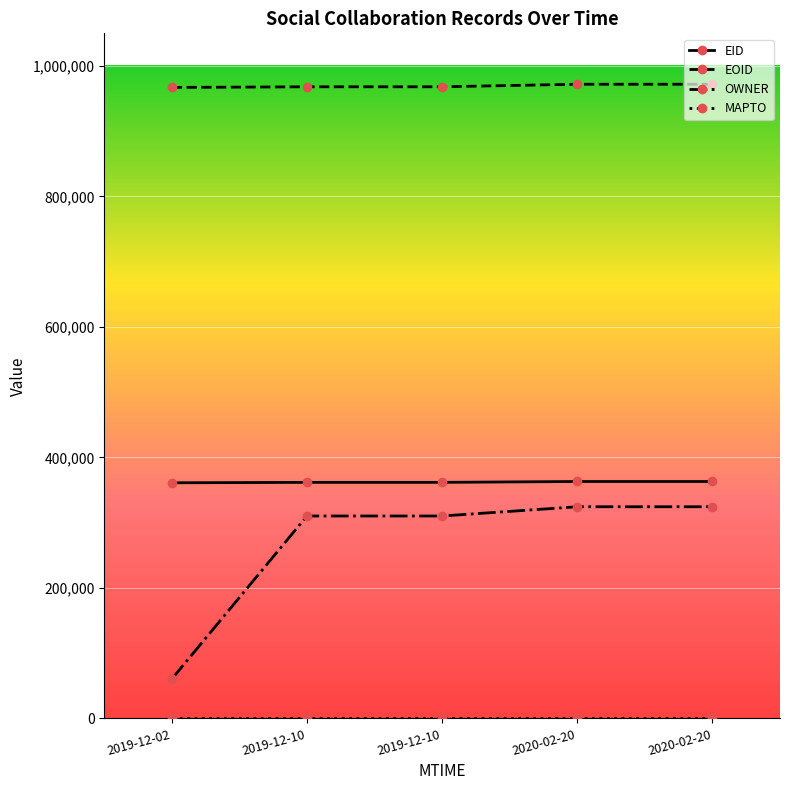

What is the value of the EOID point at the 2nd from the left?

968074